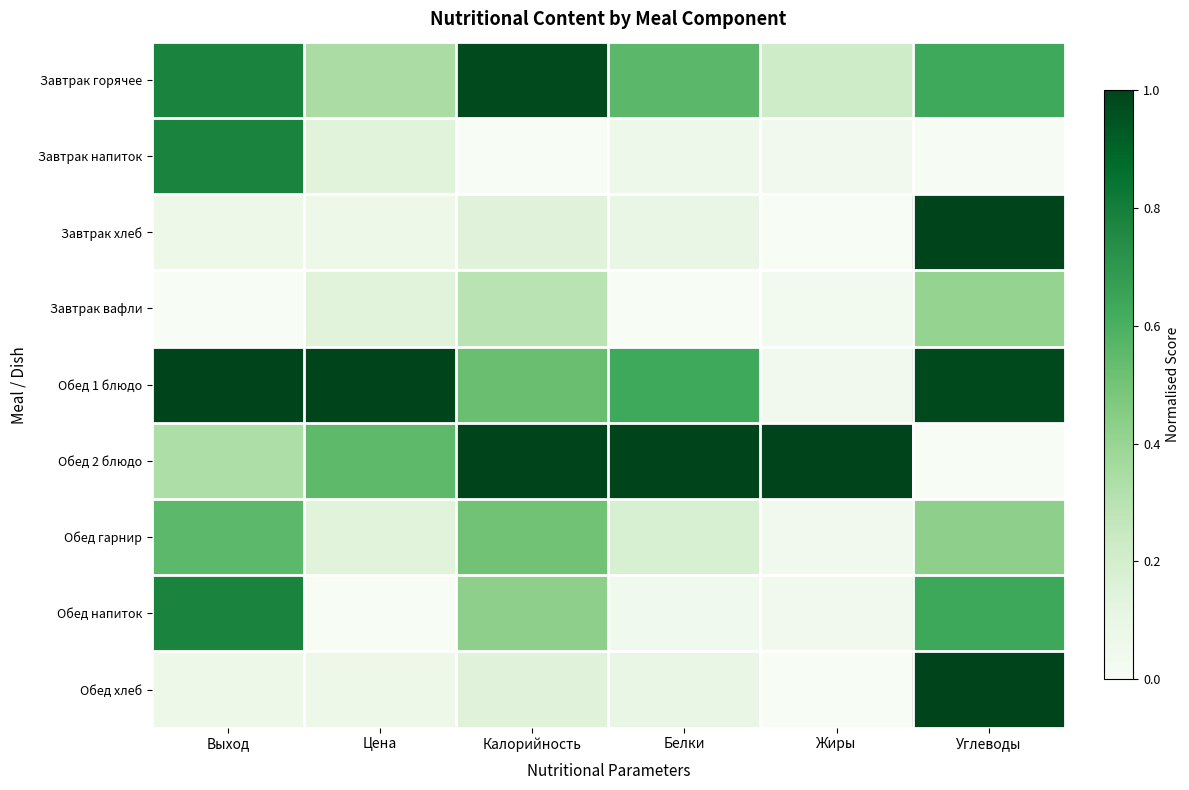

Reading left to right, what are all the values shown in this chart?

Завтрак горячее: Выход=0.8	Цена=0.3	Калорийность=1.0	Белки=0.6	Жиры=0.2	Углеводы=0.6
Завтрак напиток: Выход=0.8	Цена=0.1	Калорийность=0.0	Белки=0.1	Жиры=0.0	Углеводы=0.0
Завтрак хлеб: Выход=0.1	Цена=0.1	Калорийность=0.1	Белки=0.1	Жиры=0.0	Углеводы=1.0
Завтрак вафли: Выход=0.0	Цена=0.1	Калорийность=0.3	Белки=0.0	Жиры=0.0	Углеводы=0.4
Обед 1 блюдо: Выход=1.0	Цена=1.0	Калорийность=0.5	Белки=0.6	Жиры=0.0	Углеводы=1.0
Обед 2 блюдо: Выход=0.3	Цена=0.6	Калорийность=1.0	Белки=1.0	Жиры=1.0	Углеводы=0.0
Обед гарнир: Выход=0.6	Цена=0.1	Калорийность=0.5	Белки=0.2	Жиры=0.0	Углеводы=0.4
Обед напиток: Выход=0.8	Цена=0.0	Калорийность=0.4	Белки=0.0	Жиры=0.0	Углеводы=0.6
Обед хлеб: Выход=0.1	Цена=0.1	Калорийность=0.1	Белки=0.1	Жиры=0.0	Углеводы=1.0